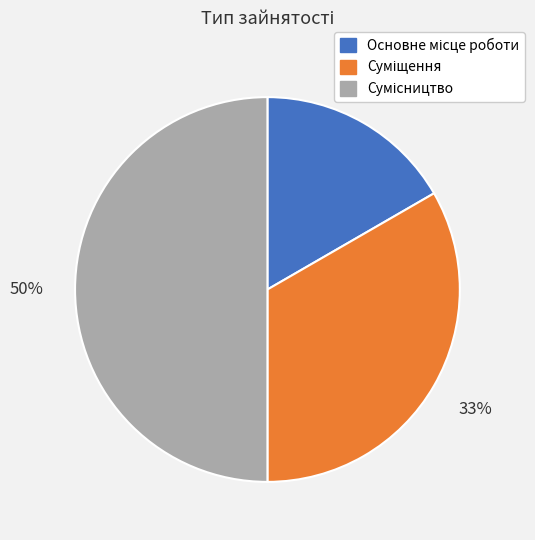

To the nearest percent, what is the difference between the largest and smallest slice percentages?

33%